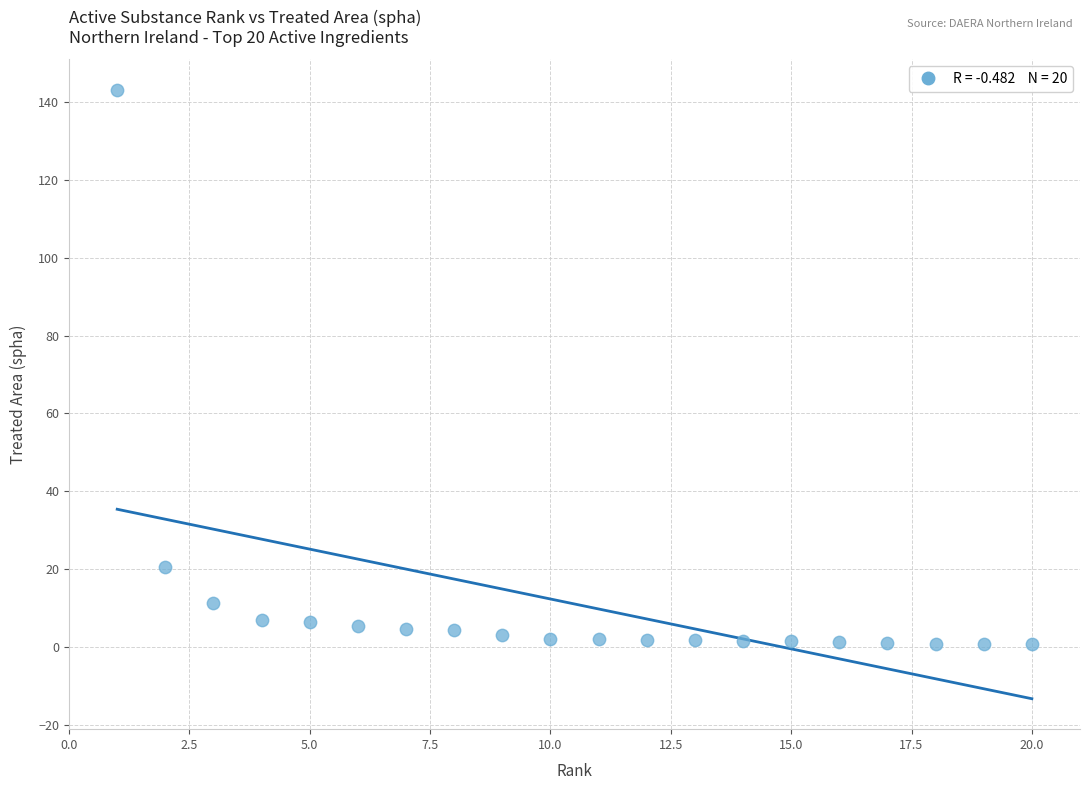

What is the range of X values (max minus min)?

19.0